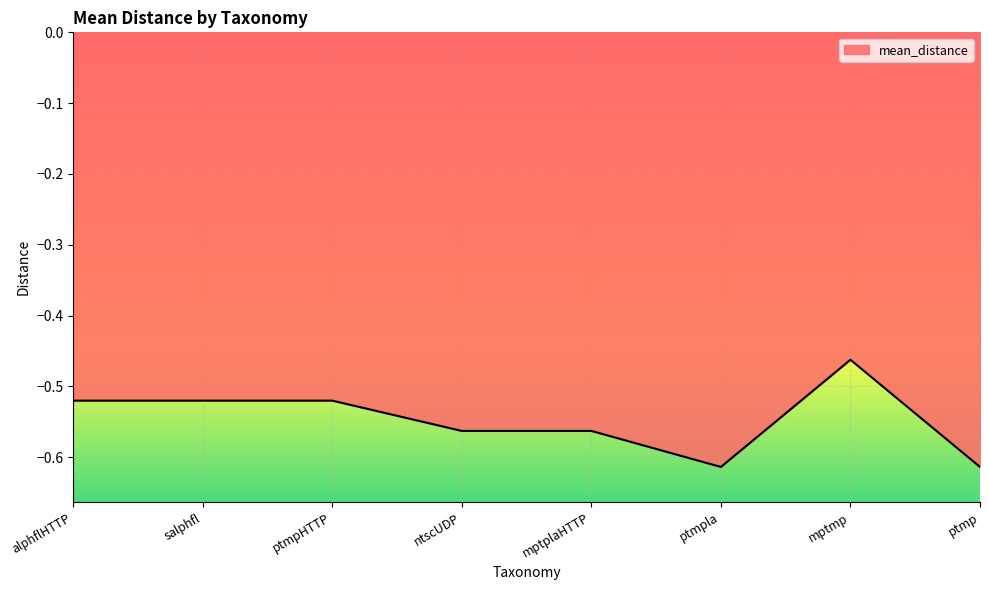

Between mptmp and mptplaHTTP, which is larger?

mptmp